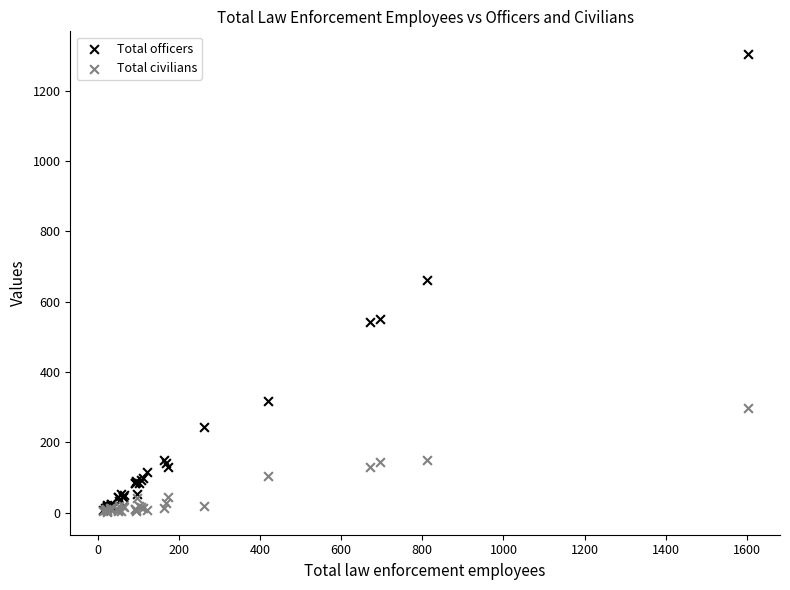

Which series has the widest spread of Y values?

Total officers